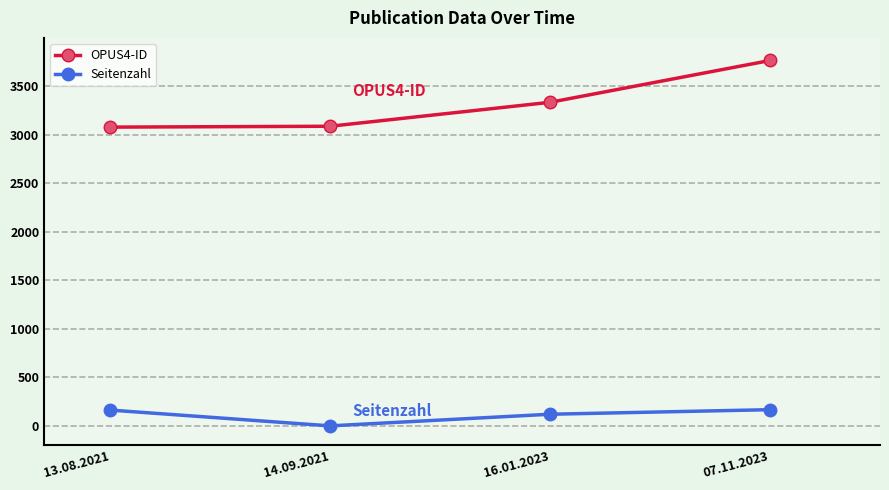

How many lines are shown in the chart?

2